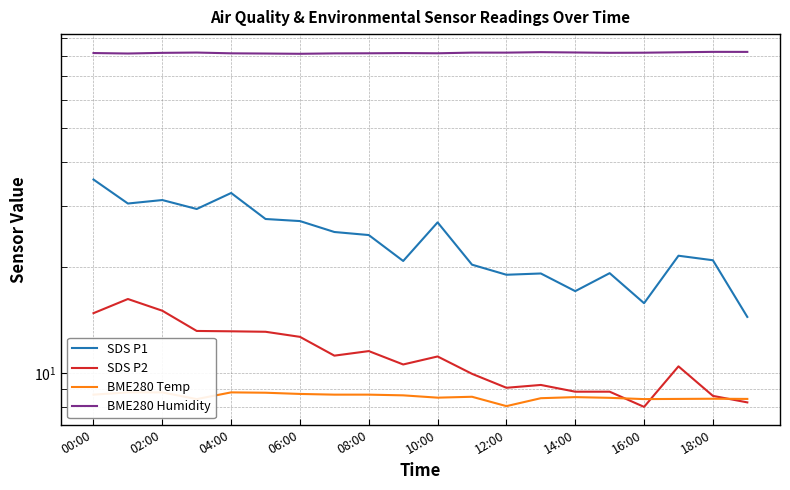

How many lines are shown in the chart?

4